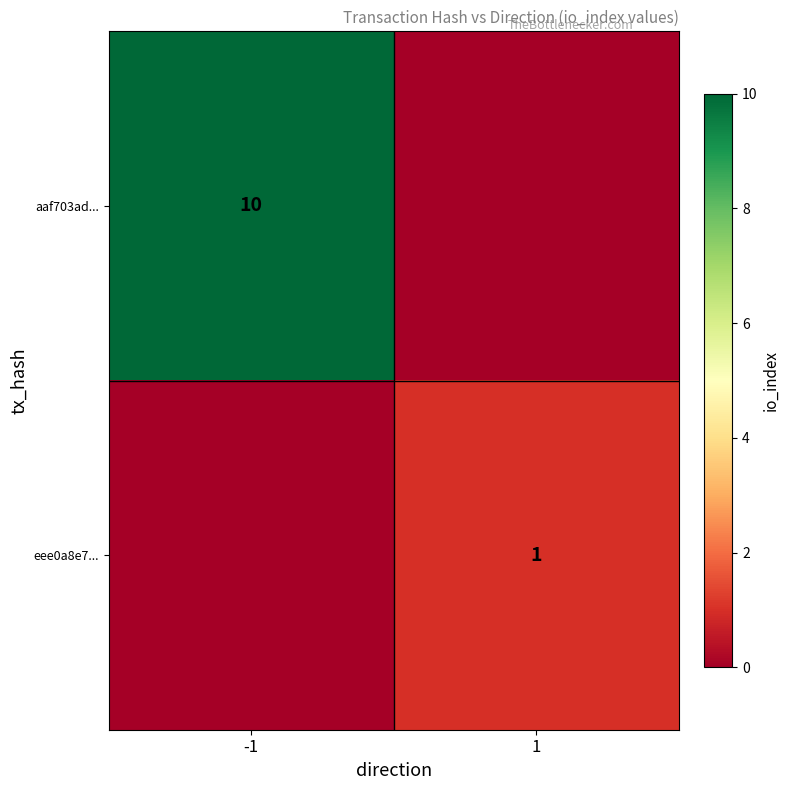

True or false: aaf703ad... has a value of 5 at -1.

False